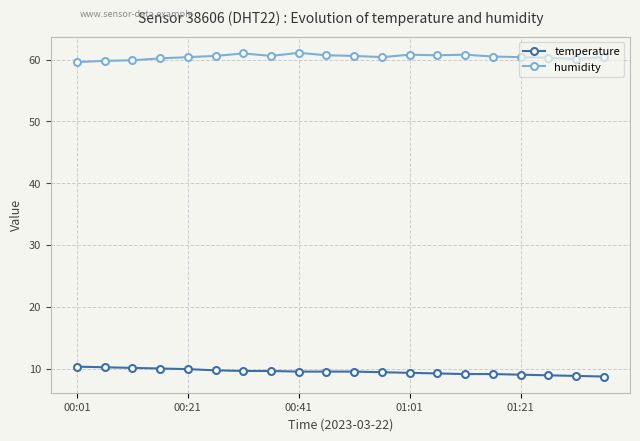

What is the value of the humidity point at the 5th from the left?

60.4